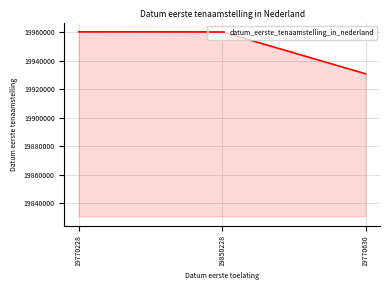

What is the greatest value displayed?

19960207